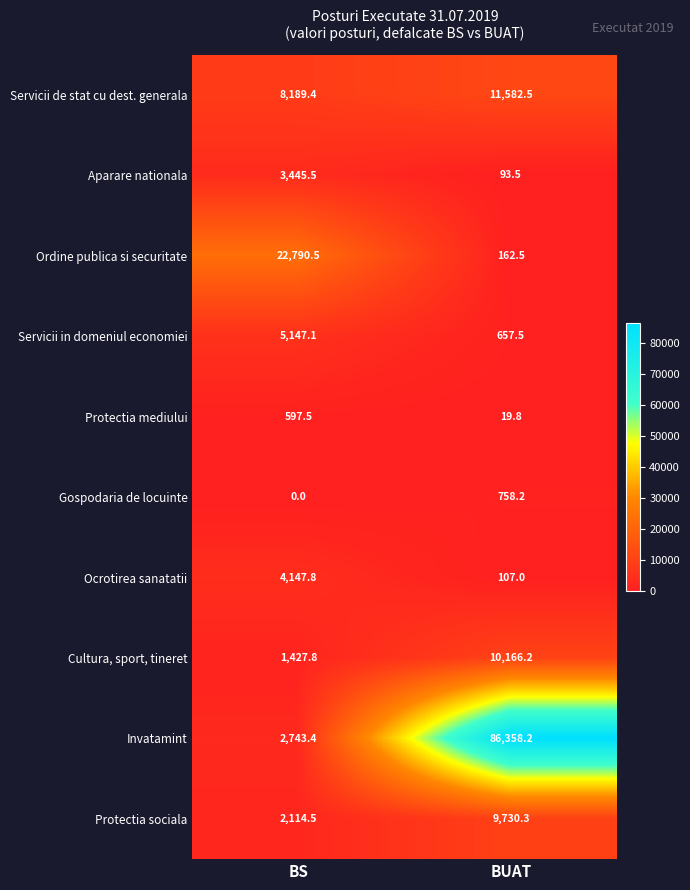

List the series in order of their peak value, lowest first.

Protectia mediului, Gospodaria de locuinte, Aparare nationala, Ocrotirea sanatatii, Servicii in domeniul economiei, Protectia sociala, Cultura, sport, tineret, Servicii de stat cu dest. generala, Ordine publica si securitate, Invatamint